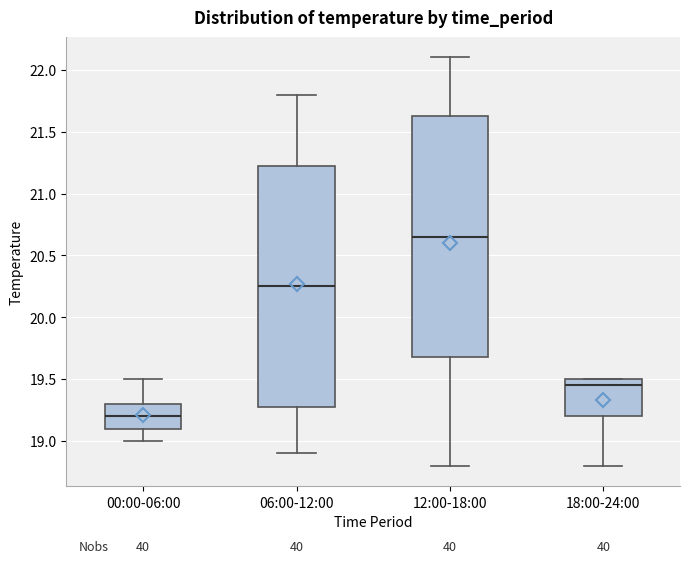

Which box's median line is the lowest?

00:00-06:00